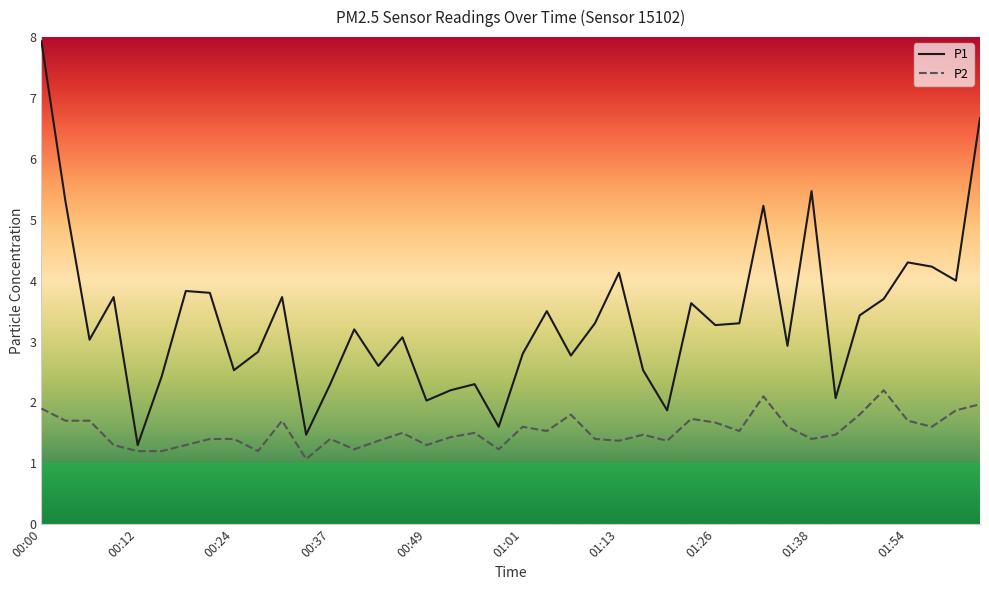

Reading right to left, extract all data points from this chart.

P1: 6.7	4.0	4.2	4.3	3.7	3.4	2.1	5.5	2.9	5.2	3.3	3.3	3.6	1.9	2.5	4.1	3.3	2.8	3.5	2.8	1.6	2.3	2.2	2.0	3.1	2.6	3.2	2.3	1.5	3.7	2.8	2.5	3.8	3.8	2.4	1.3	3.7	3.0	5.3	7.9
P2: 2.0	1.9	1.6	1.7	2.2	1.8	1.5	1.4	1.6	2.1	1.5	1.7	1.7	1.4	1.5	1.4	1.4	1.8	1.5	1.6	1.2	1.5	1.4	1.3	1.5	1.4	1.2	1.4	1.1	1.7	1.2	1.4	1.4	1.3	1.2	1.2	1.3	1.7	1.7	1.9